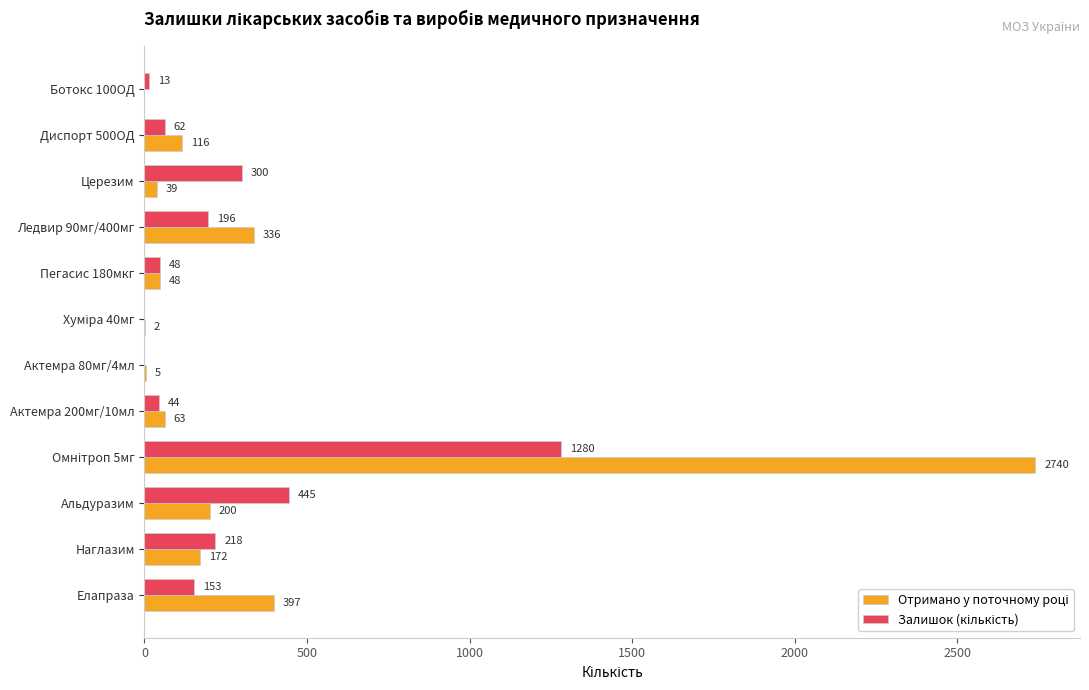

What is the greatest value displayed?

2740